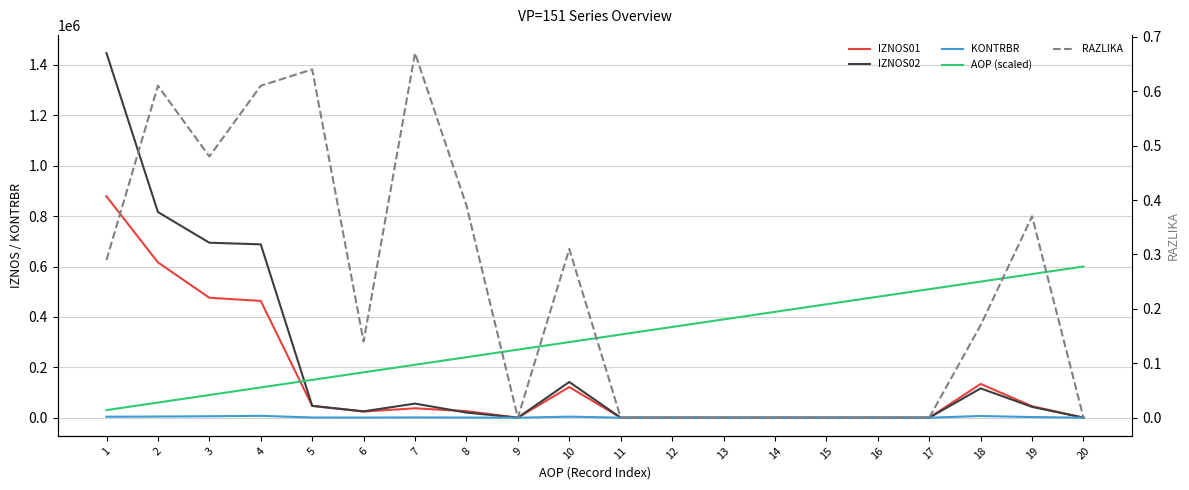

Is it true that IZNOS02 equals 0.0 at 14?

True